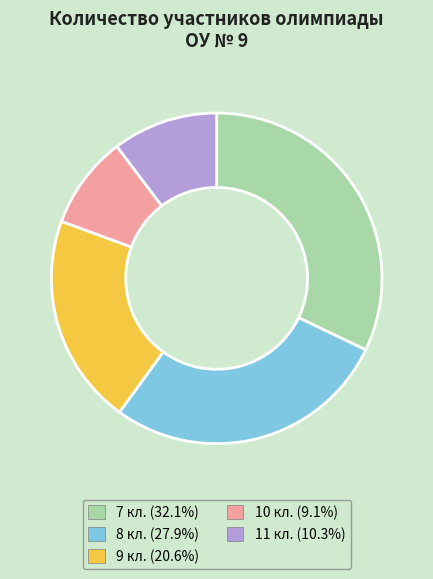

Which category has the biggest portion of the pie?

7 кл.